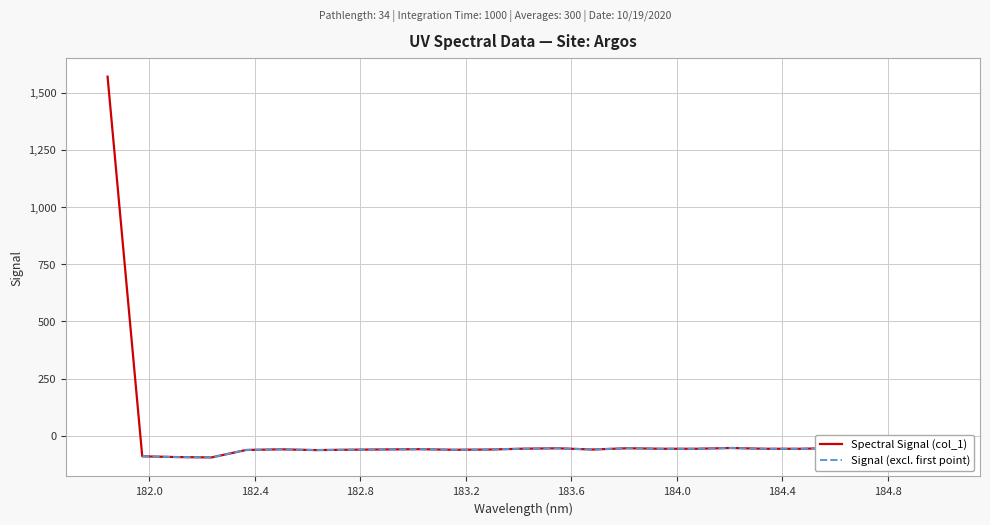

Where is the first local maximum?

182.498667305